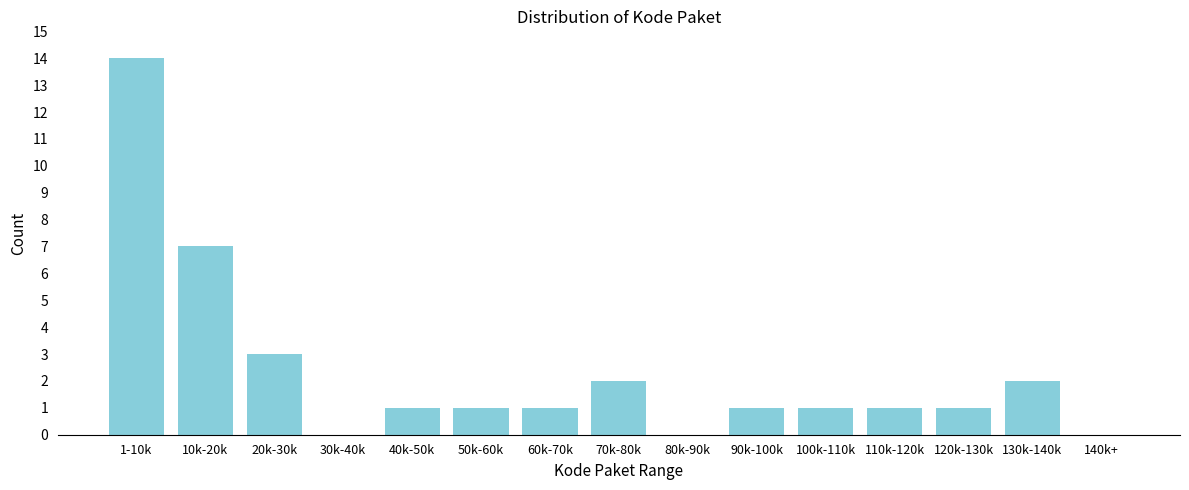

Reading left to right, list all the values displayed in this chart.

1-10k=14	10k-20k=7	20k-30k=3	30k-40k=0	40k-50k=1	50k-60k=1	60k-70k=1	70k-80k=2	80k-90k=0	90k-100k=1	100k-110k=1	110k-120k=1	120k-130k=1	130k-140k=2	140k+=0